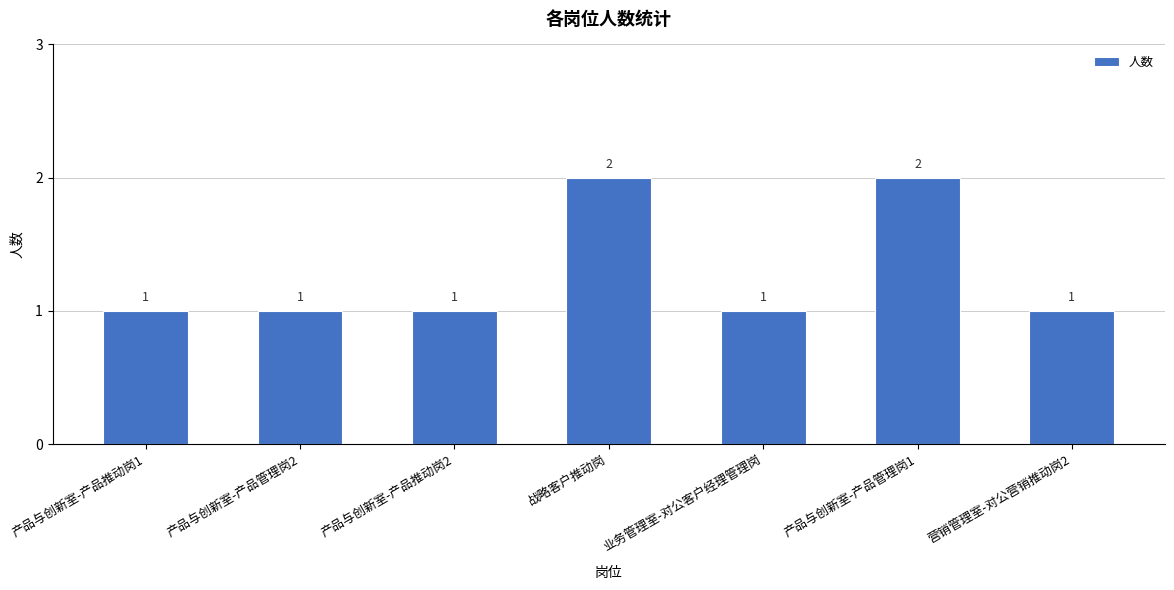

Reading left to right, transcribe all the data shown in this chart.

1	1	1	2	1	2	1